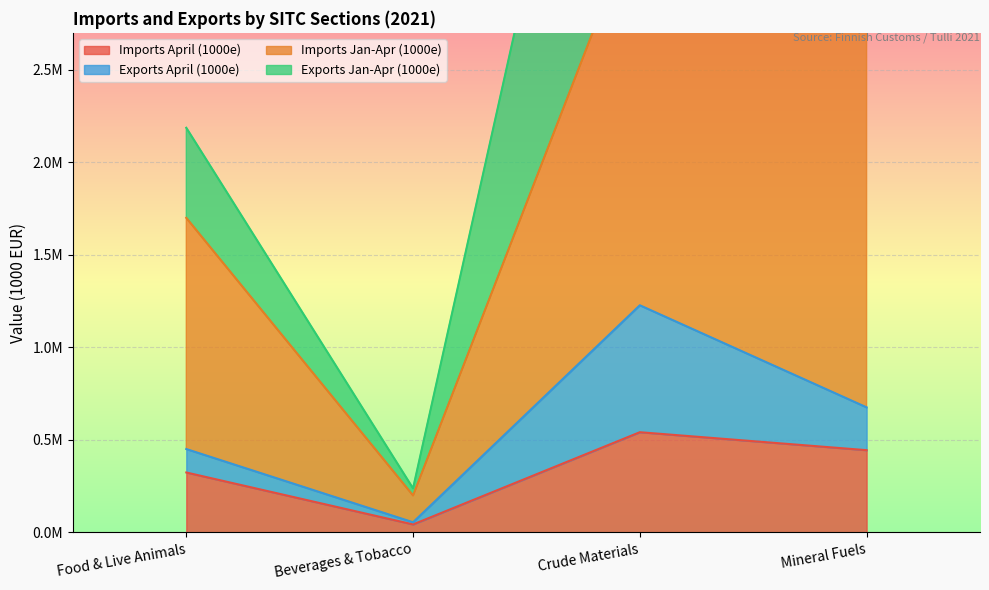

How many interior local valleys does the Imports Jan-Apr (1000e) series have?

1